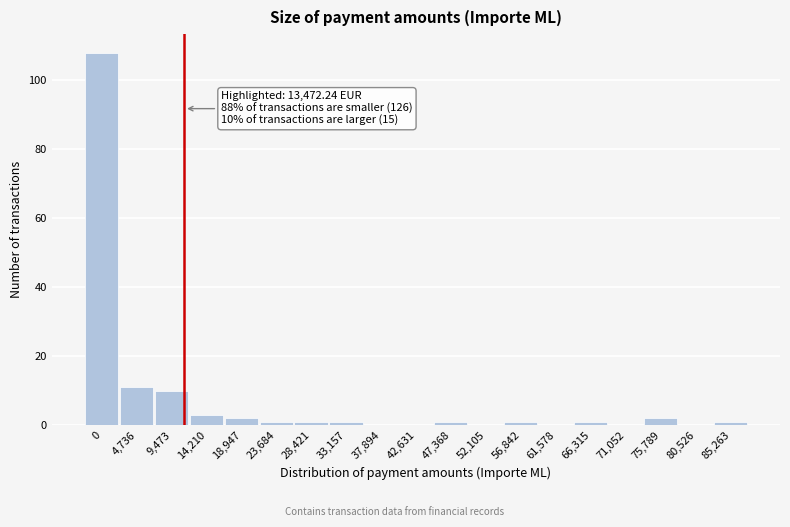

Reading left to right, what are all the values shown in this chart?

0=108	4,736=11	9,473=10	14,210=3	18,947=2	23,684=1	28,421=1	33,157=1	37,894=0	42,631=0	47,368=1	52,105=0	56,842=1	61,578=0	66,315=1	71,052=0	75,789=2	80,526=0	85,263=1